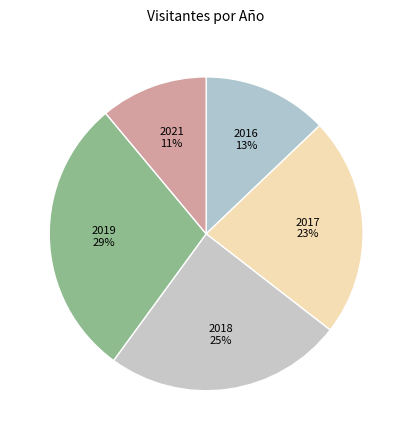

How many segments does this pie chart have?

5